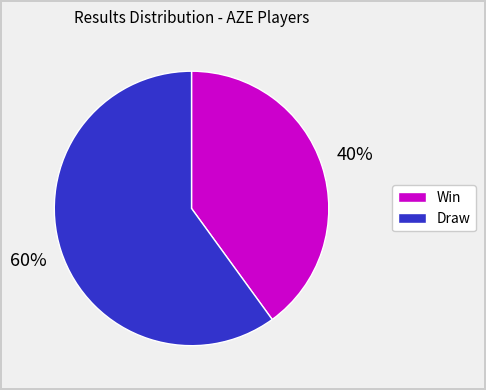

Does any single category account for the majority?

Yes